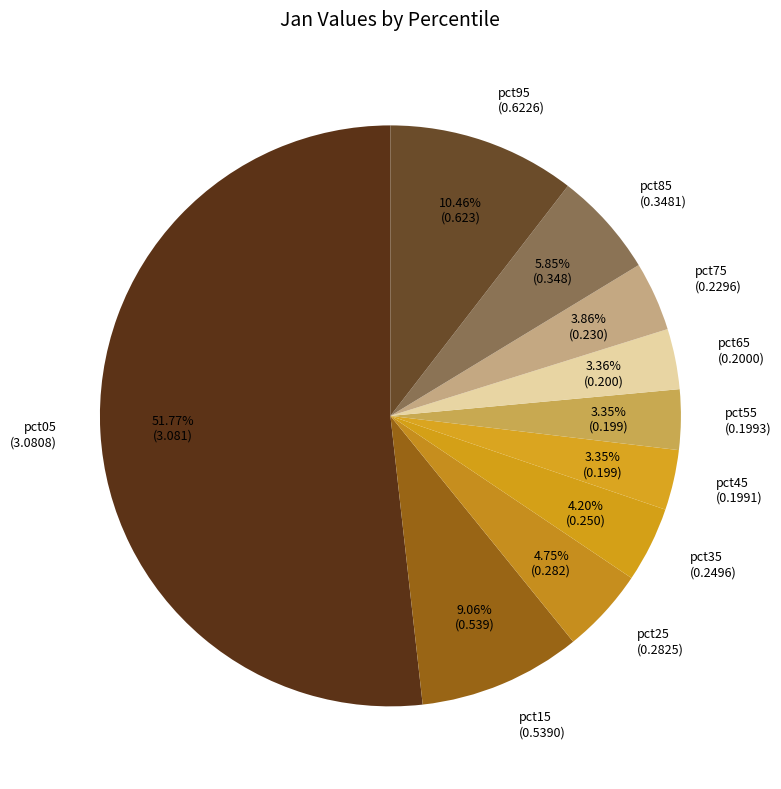

Does pct45 account for over 50% of the chart?

No